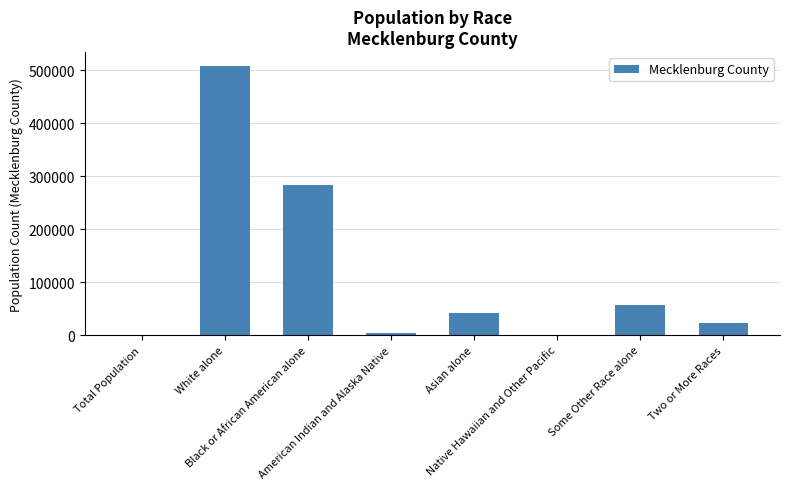

What is the greatest value displayed?

508946